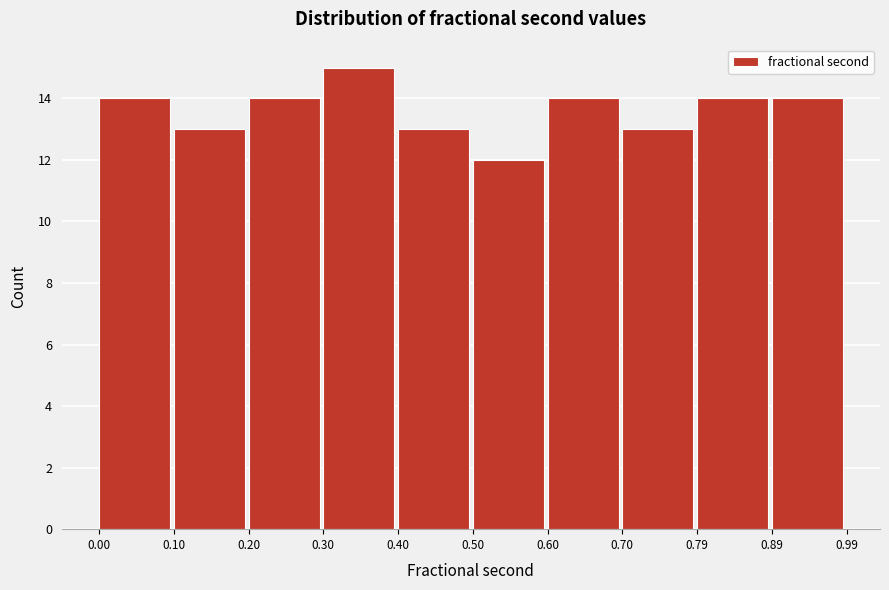

Reading left to right, list every bar in this chart as the range it spans on the x-axis followed by its height. The values are not printed on the chart, so give them approximately, as read against the axis.

0.00 to 0.10: 14
0.10 to 0.20: 13
0.20 to 0.30: 14
0.30 to 0.40: 15
0.40 to 0.50: 13
0.50 to 0.60: 12
0.60 to 0.70: 14
0.70 to 0.79: 13
0.79 to 0.89: 14
0.89 to 0.99: 14